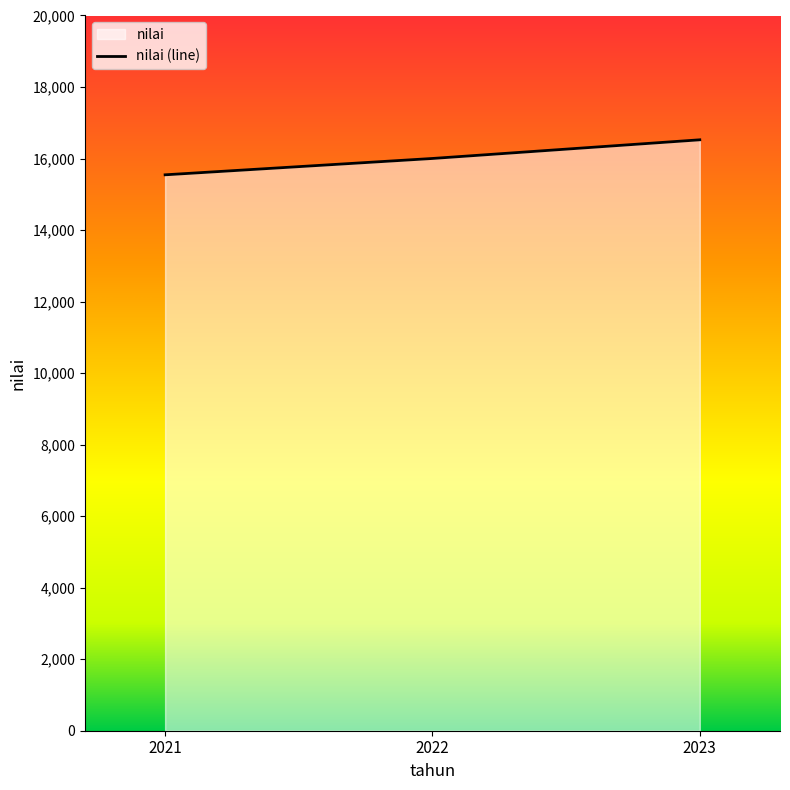

What is the minimum value shown in the chart?

15545